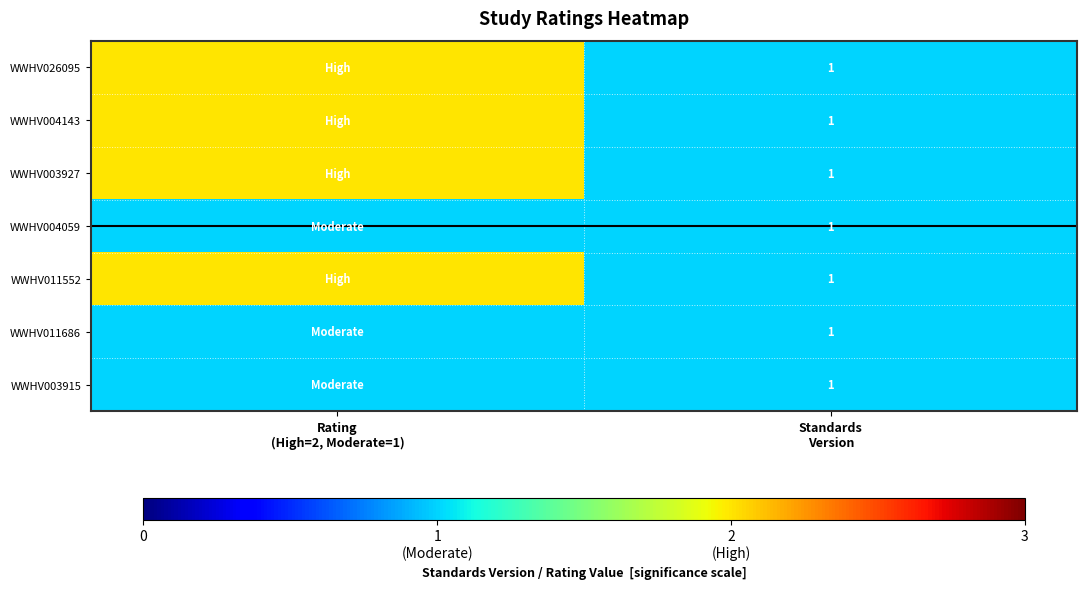

Which series changed the most between Rating (High=2, Moderate=1) and Standards Version?

WWHV026095